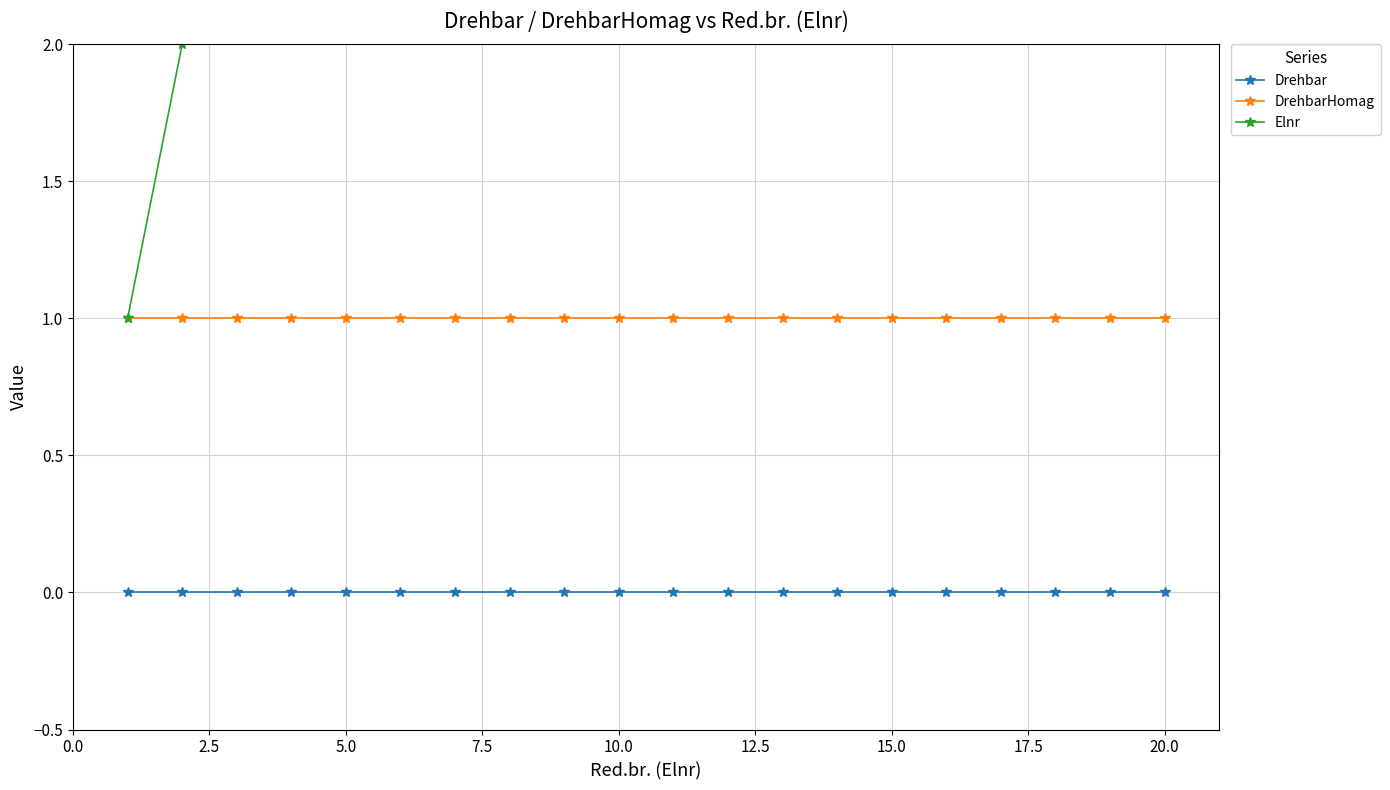

What is the value of the DrehbarHomag point at the 20th from the left?

1